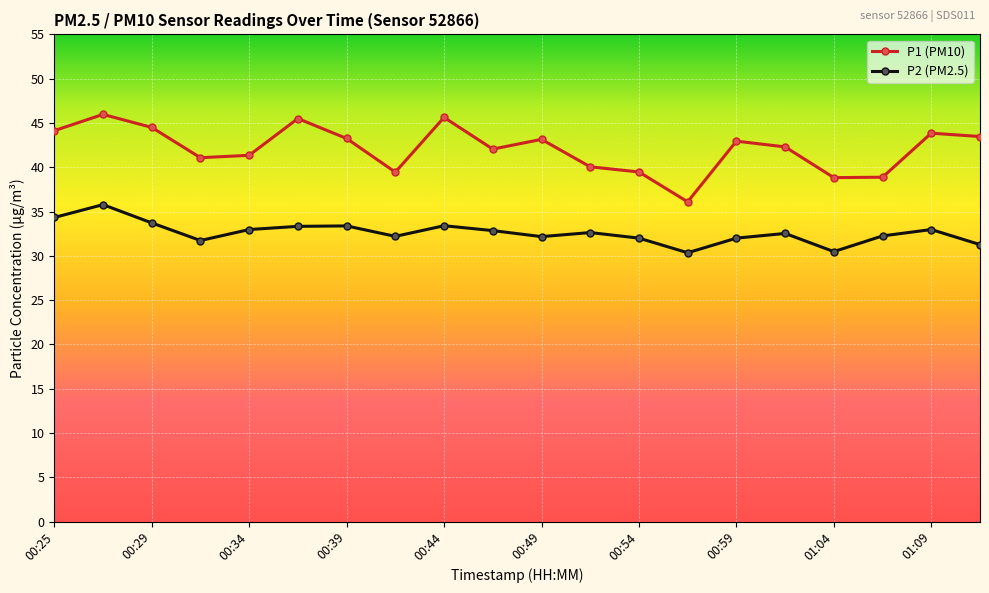

Which series has the largest total across all categories?

P1 (PM10)